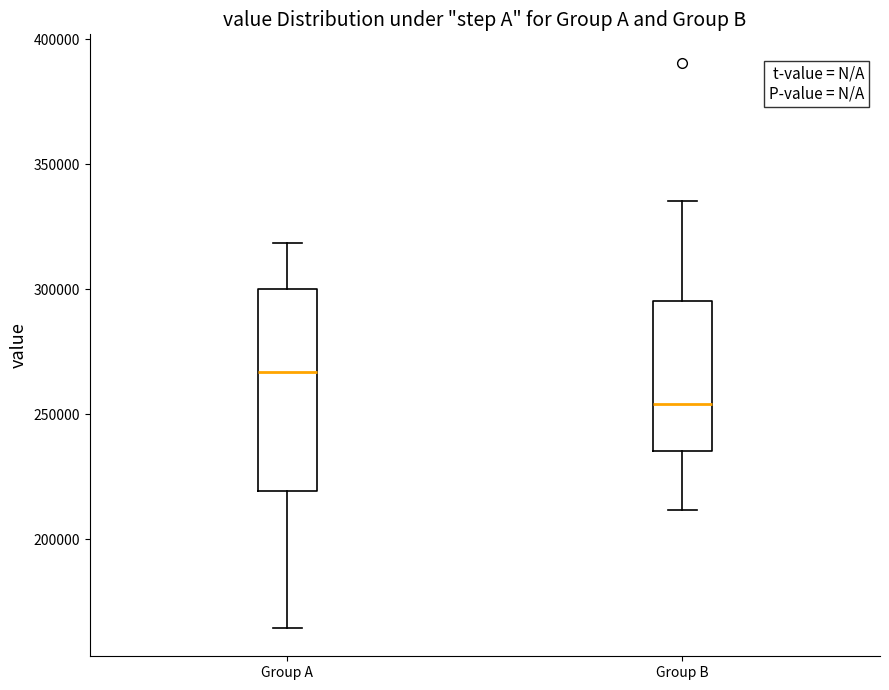

Where is the upper edge of the box for Group B on the y-axis? The values are not printed on the chart, so give them approximately, as read against the axis.

295000